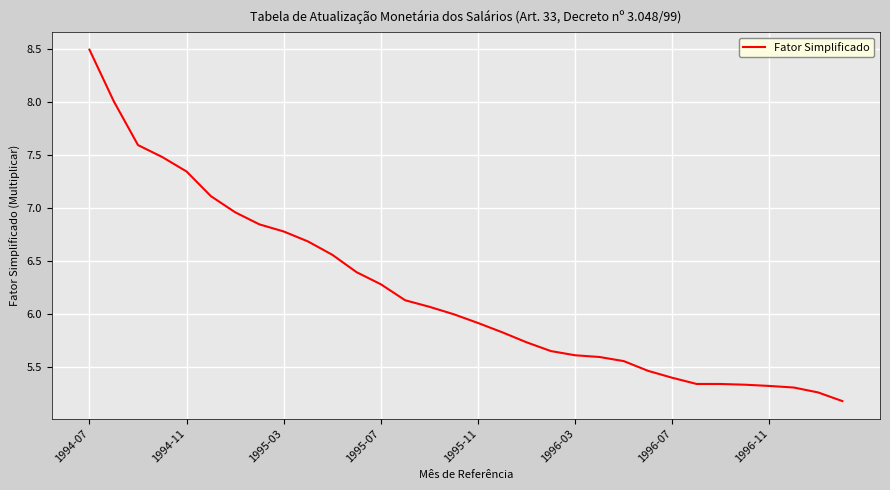

What is the difference between the maximum and minimum values?

3.3